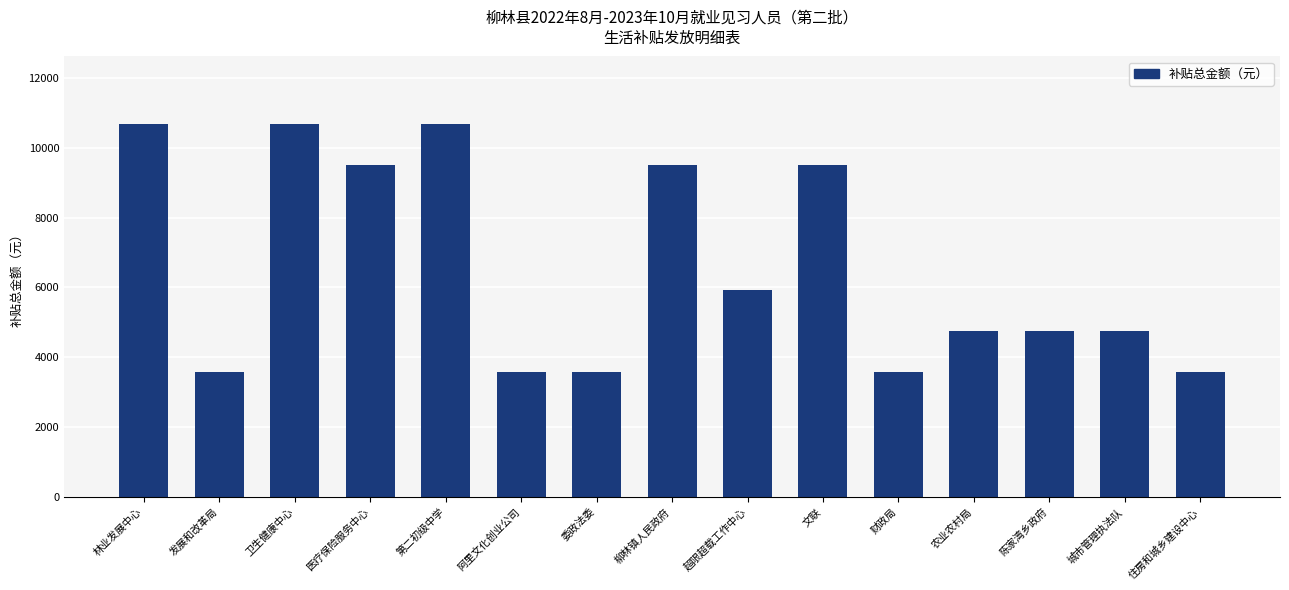

The value at 文联 is 9504. True or false?

True